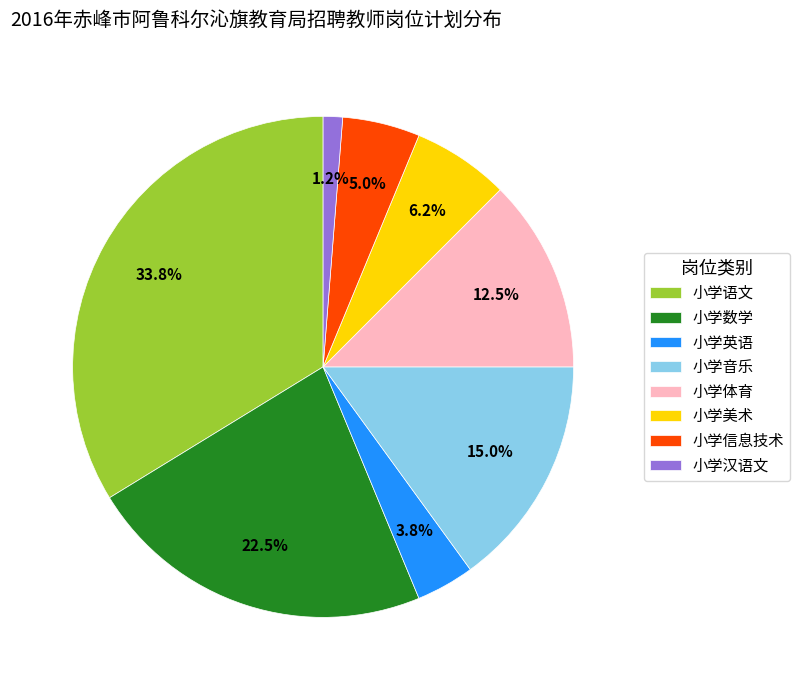

Count the number of slices in the pie.

8